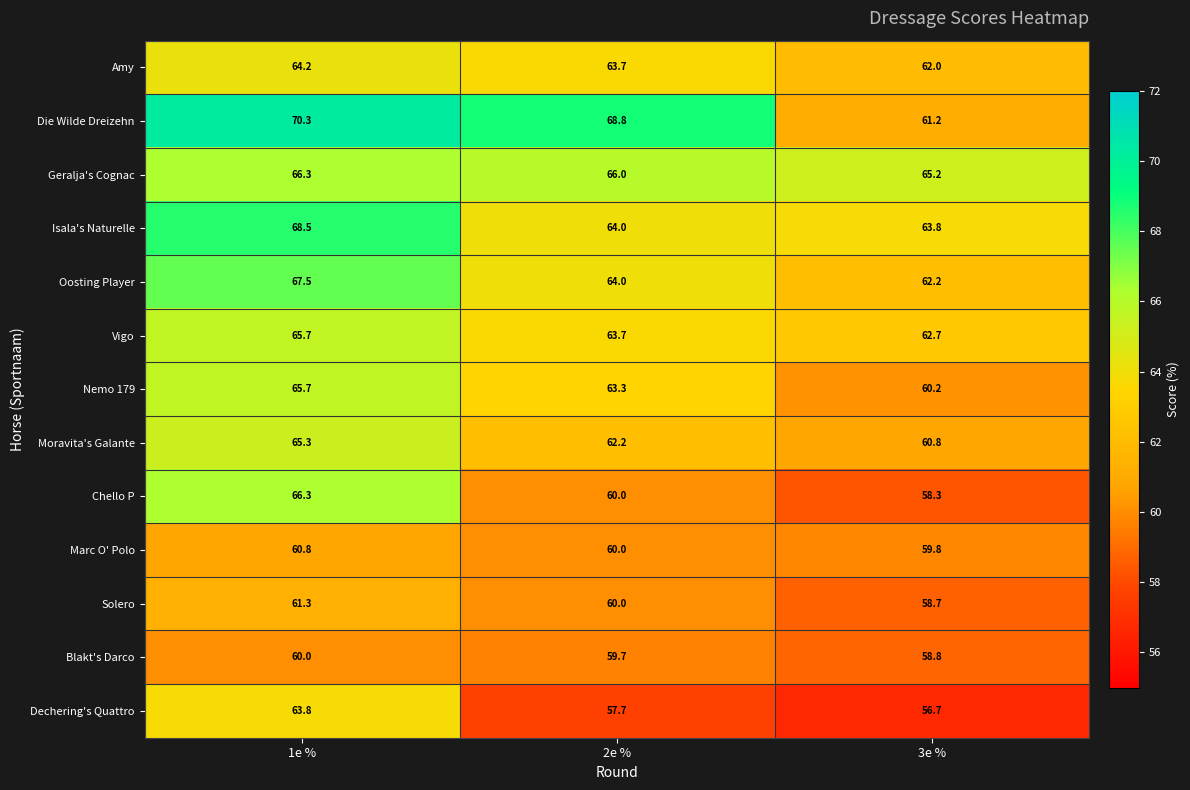

Where is Dechering's Quattro nearest to the value 60?

2e %